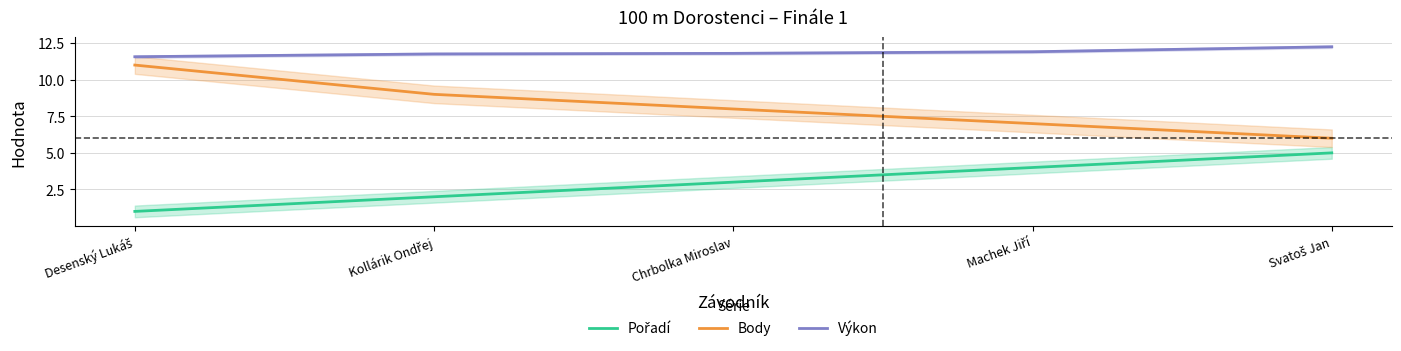

Which series has the largest total across all categories?

Výkon